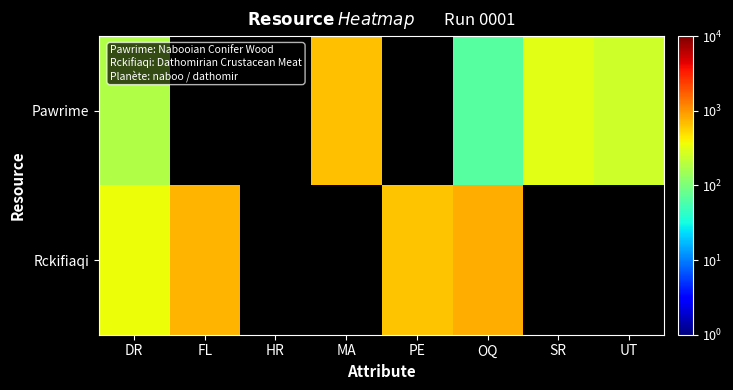

List the series in order of their peak value, lowest first.

Pawrime, Rckifiaqi